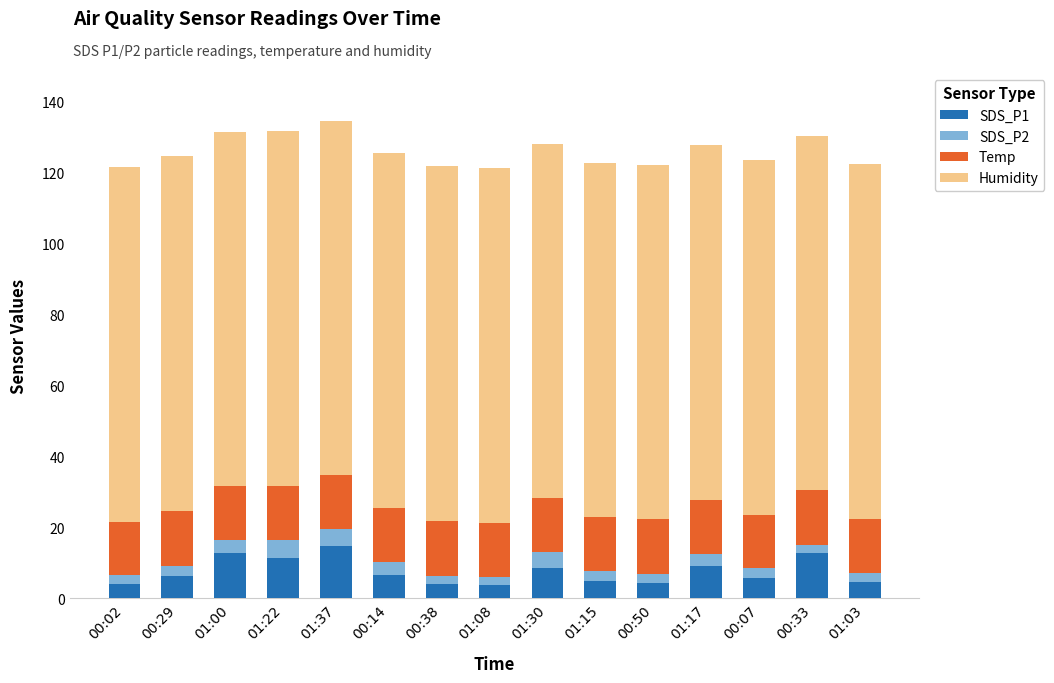

What is the total value across all series at 01:30?

128.0